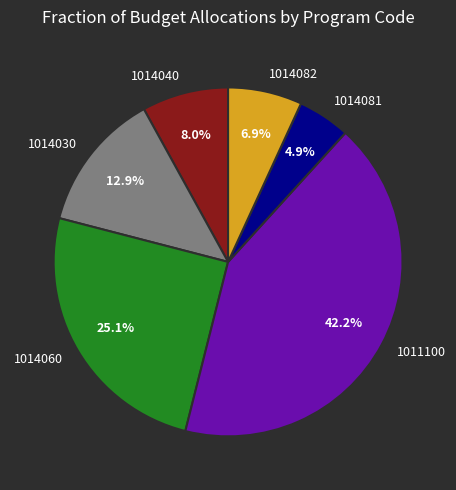

Does 1014082 represent more than half of the total?

No